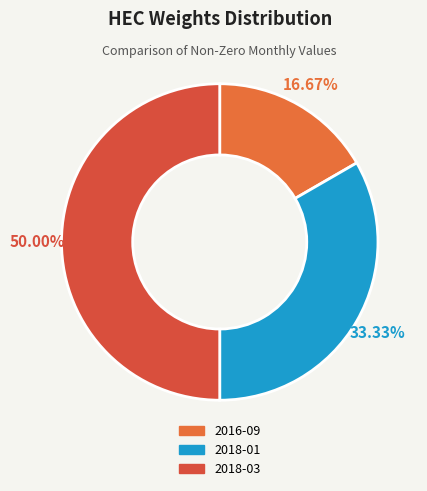

To the nearest percent, what portion does 2016-09 represent?

17%